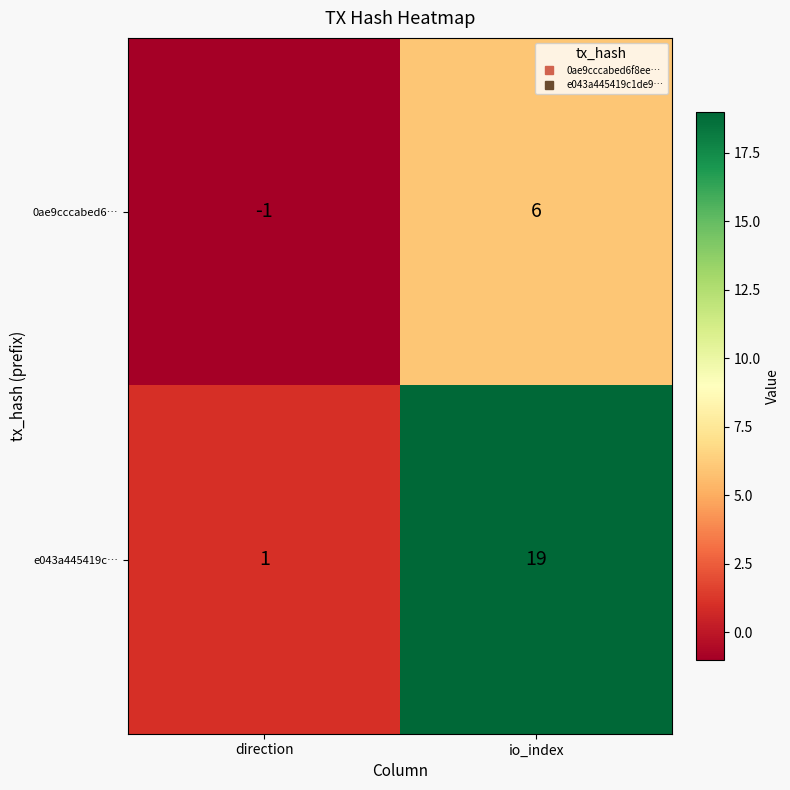

Where is 0ae9cccabed6… nearest to the value 2?

direction